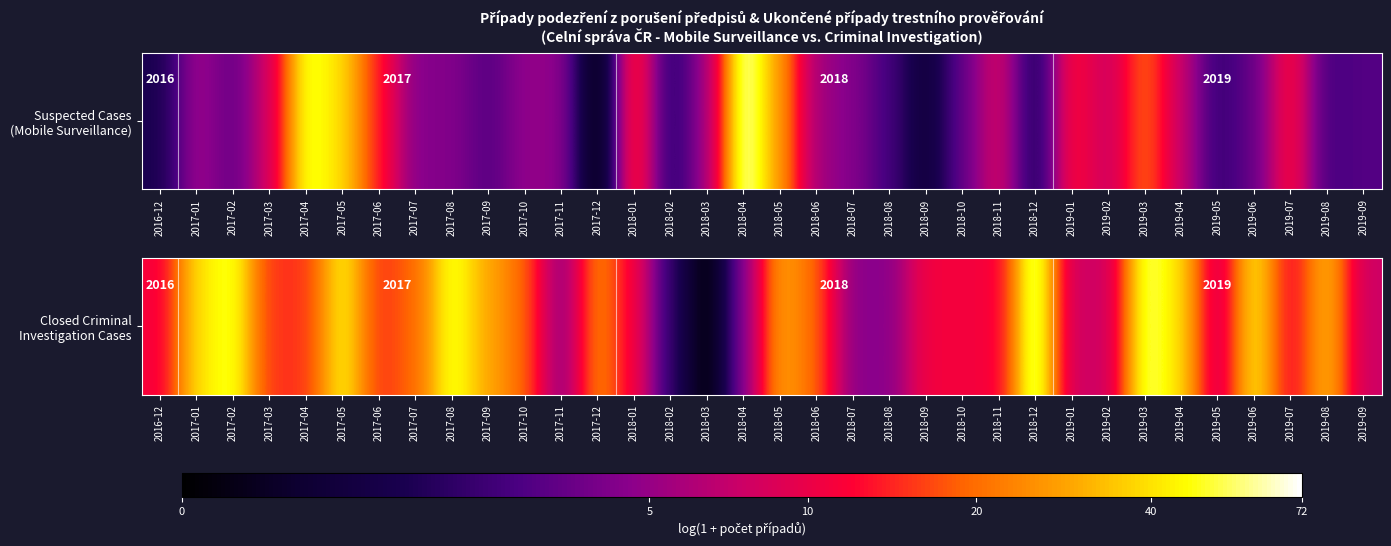

What is the difference between the maximum and second lowest values?

2.1